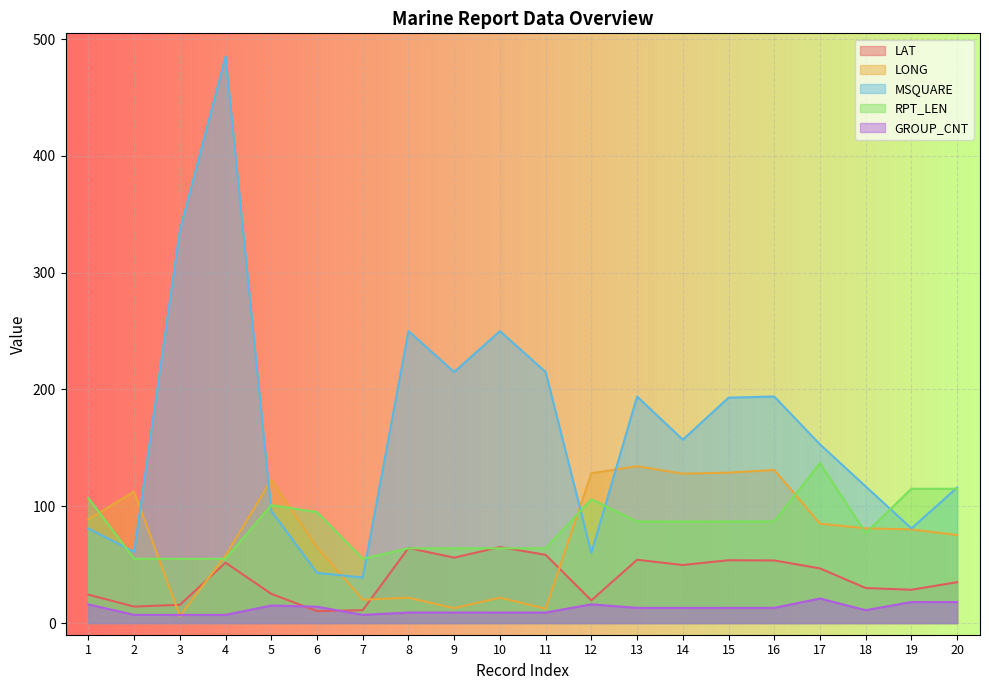

At how many categories does at least one series exceed 46?

20